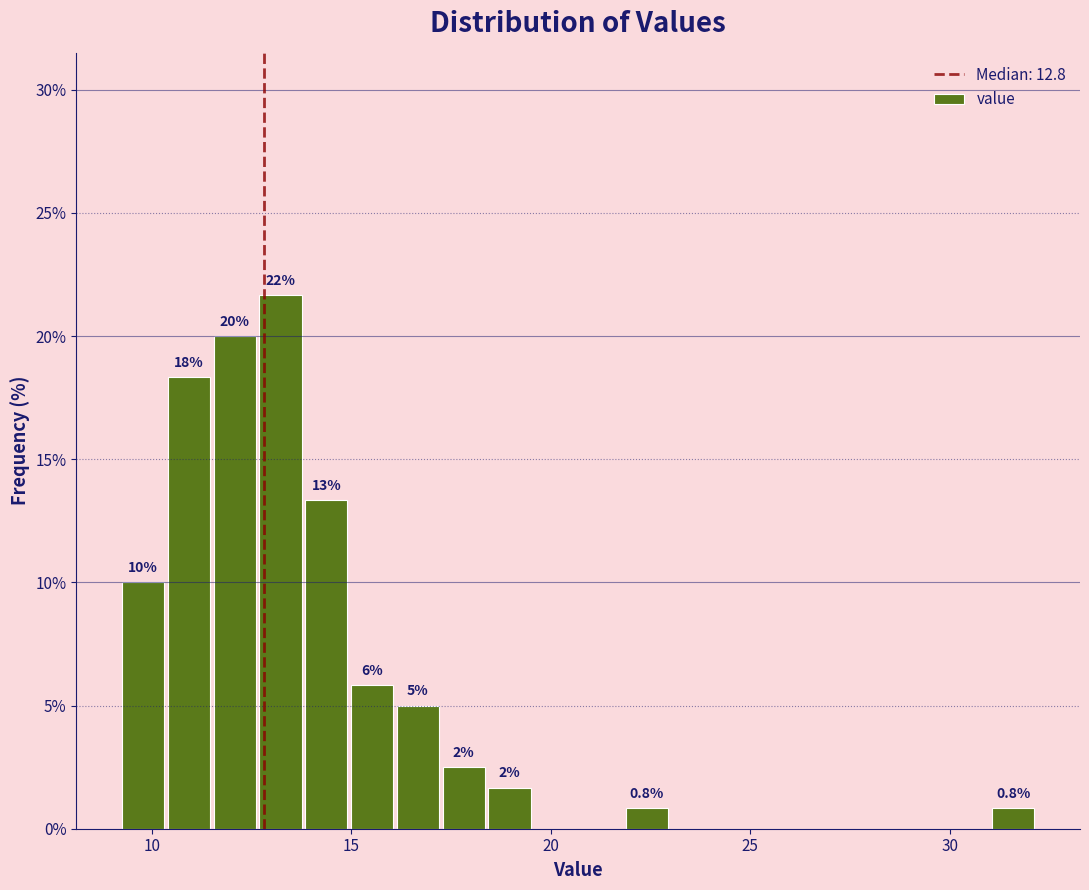

Around what value on the x-axis is the tallest bar? Give the approximate position of its centre, as read against the axis.

13.0